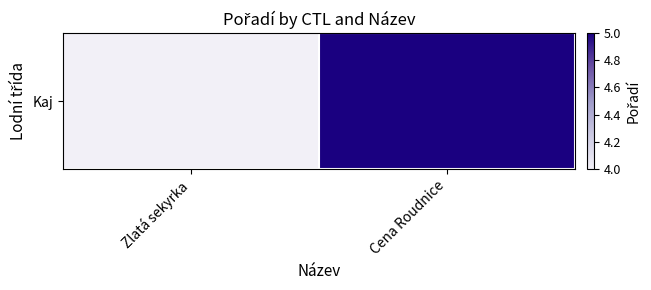

Which has a higher value, Cena Roudnice or Zlatá sekyrka?

Cena Roudnice